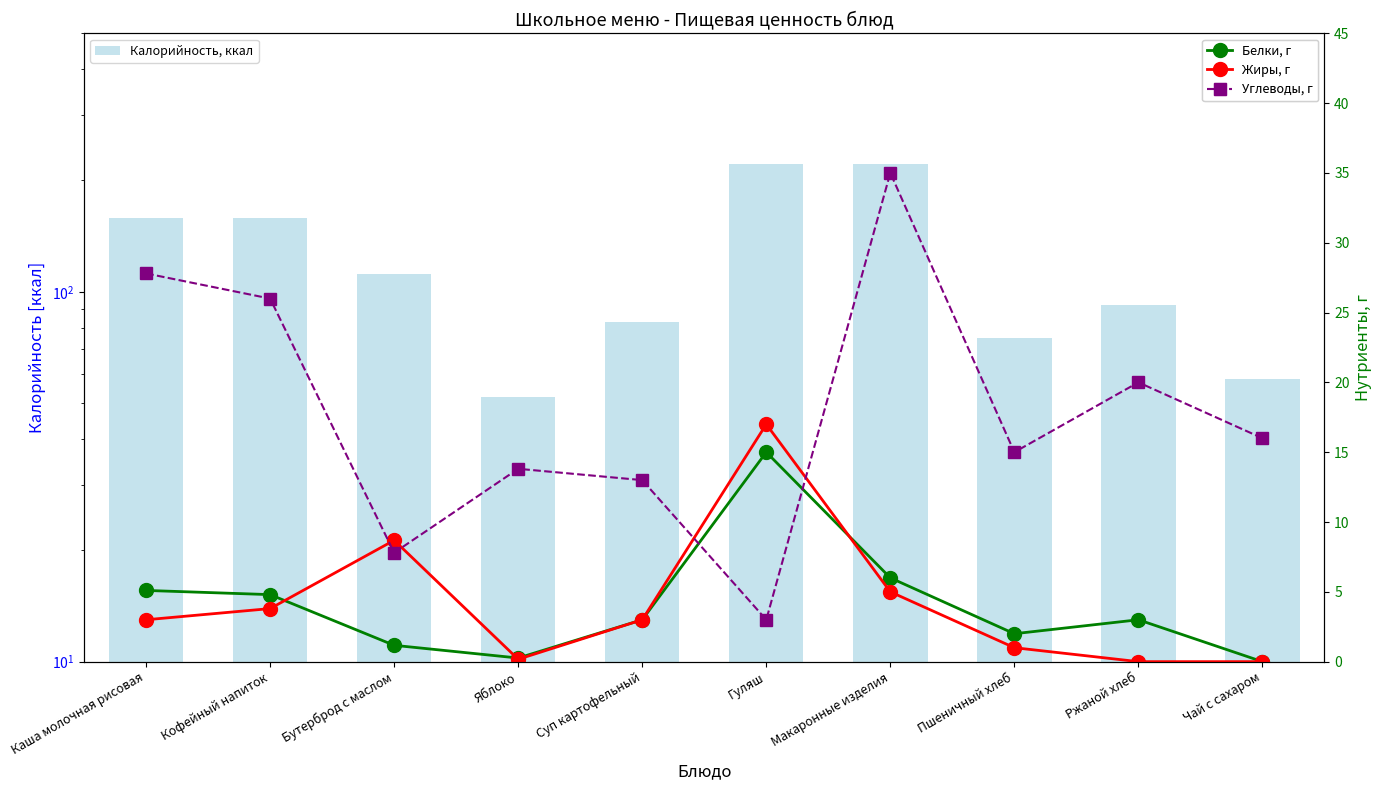

What position from the right is Суп картофельный?

6